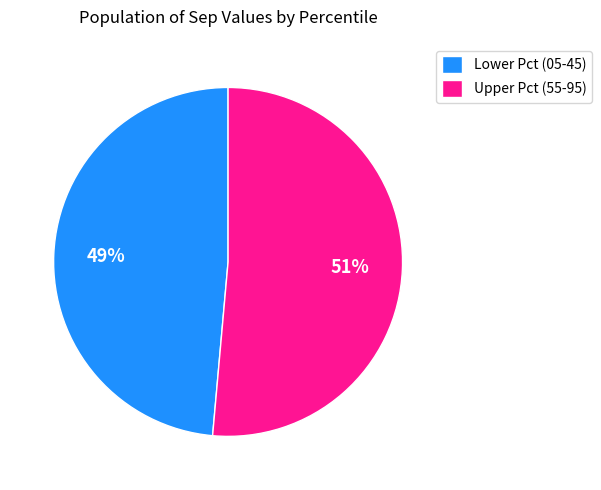

Do Lower Pct (05-45) and Upper Pct (55-95) together represent more than half of the pie?

Yes